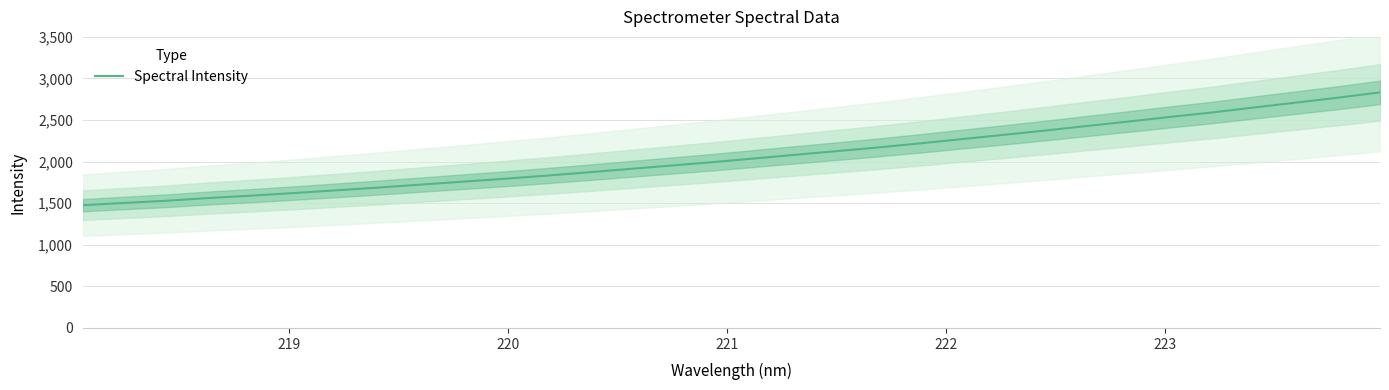

Count the number of values greater than 2036.

16